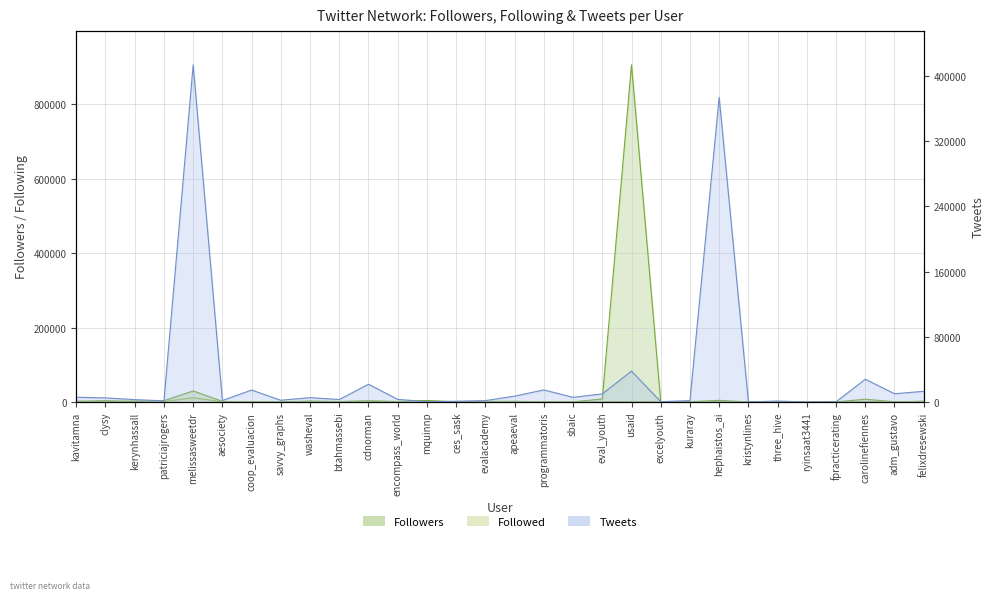

Is the value of Tweets at usaid greater than the value of Followed at fpracticerating?

Yes